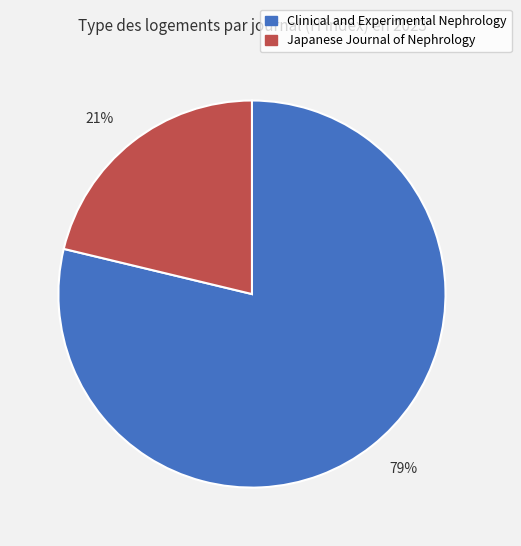

What is the largest slice in the pie chart?

79%